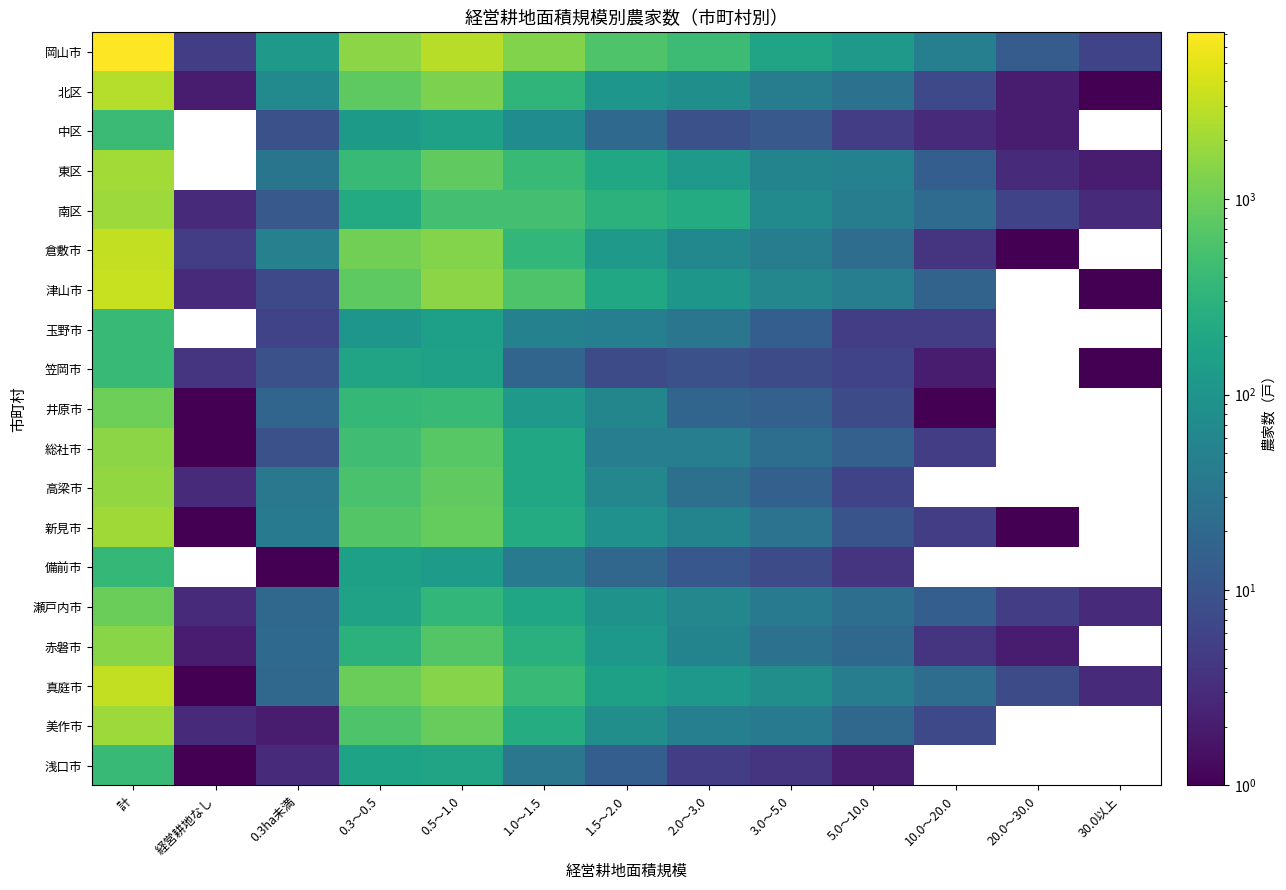

What is the difference between the highest and lowest values at 3.0～5.0?

173.0